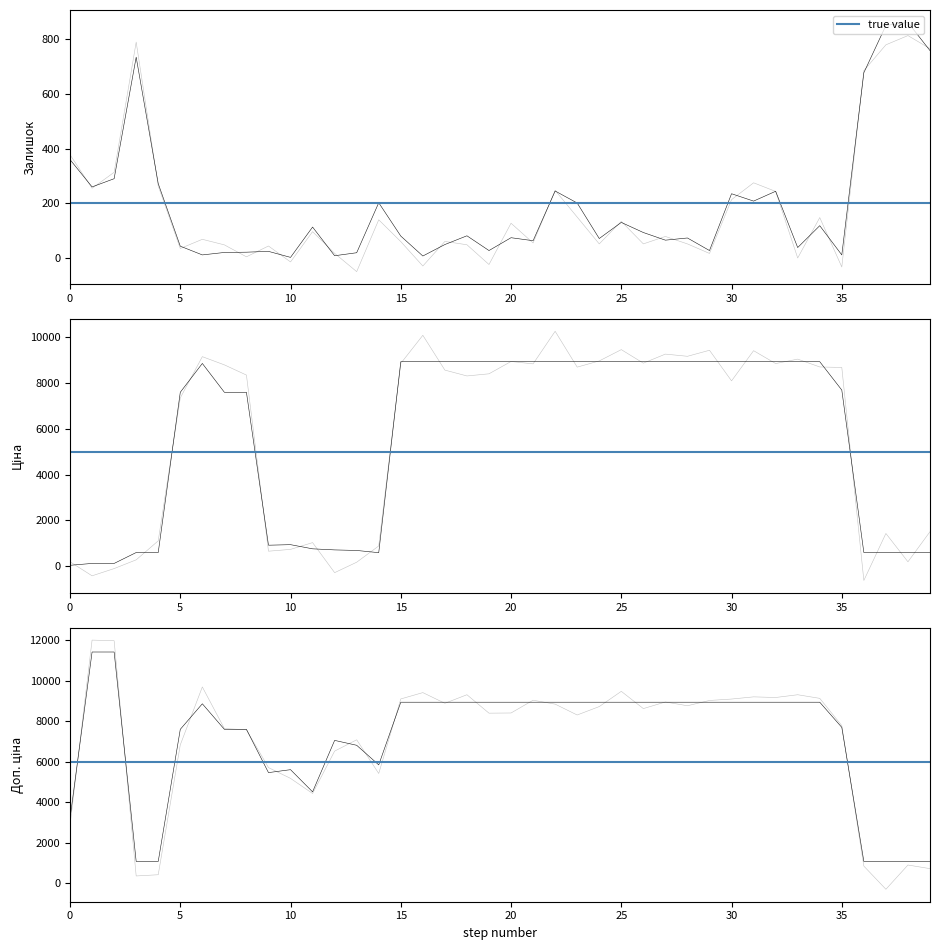

Reading left to right, transcribe all the data shown in this chart.

Залишок: 360.0	260.0	290.0	735.0	272.0	43.0	11.0	20.0	21.0	24.0	2.0	113.0	8.0	19.0	202.0	80.0	7.0	49.0	81.0	27.0	74.0	63.0	245.0	201.0	71.0	130.0	93.0	65.0	73.0	27.0	235.0	208.0	244.0	38.0	118.0	11.0	678.0	851.0	862.0	759.0
Ціна: 32.0	114.1	114.1	589.9	589.9	7596.5	8856.7	7596.5	7596.5	910.4	934.5	752.2	705.1	681.0	584.4	8934.1	8934.1	8934.1	8934.1	8934.1	8934.1	8934.1	8934.1	8934.1	8934.1	8934.1	8934.1	8934.1	8934.1	8934.1	8934.1	8934.1	8934.1	8934.1	8934.1	7693.1	589.9	589.9	589.9	589.9
Доп. ціна: 3205.0	11410.0	11410.0	1081.7	1081.7	7596.5	8856.7	7596.5	7596.5	5462.3	5607.2	4513.3	7051.3	6809.8	5843.9	8934.1	8934.1	8934.1	8934.1	8934.1	8934.1	8934.1	8934.1	8934.1	8934.1	8934.1	8934.1	8934.1	8934.1	8934.1	8934.1	8934.1	8934.1	8934.1	8934.1	7693.1	1081.7	1081.7	1081.7	1081.7